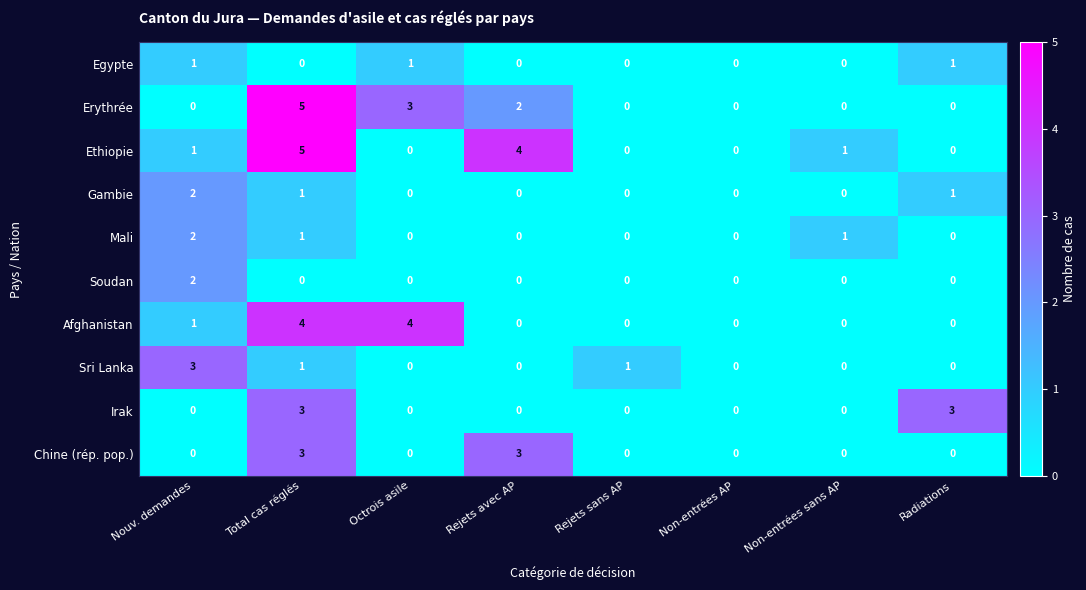

What is the sum of all Sri Lanka values?

5